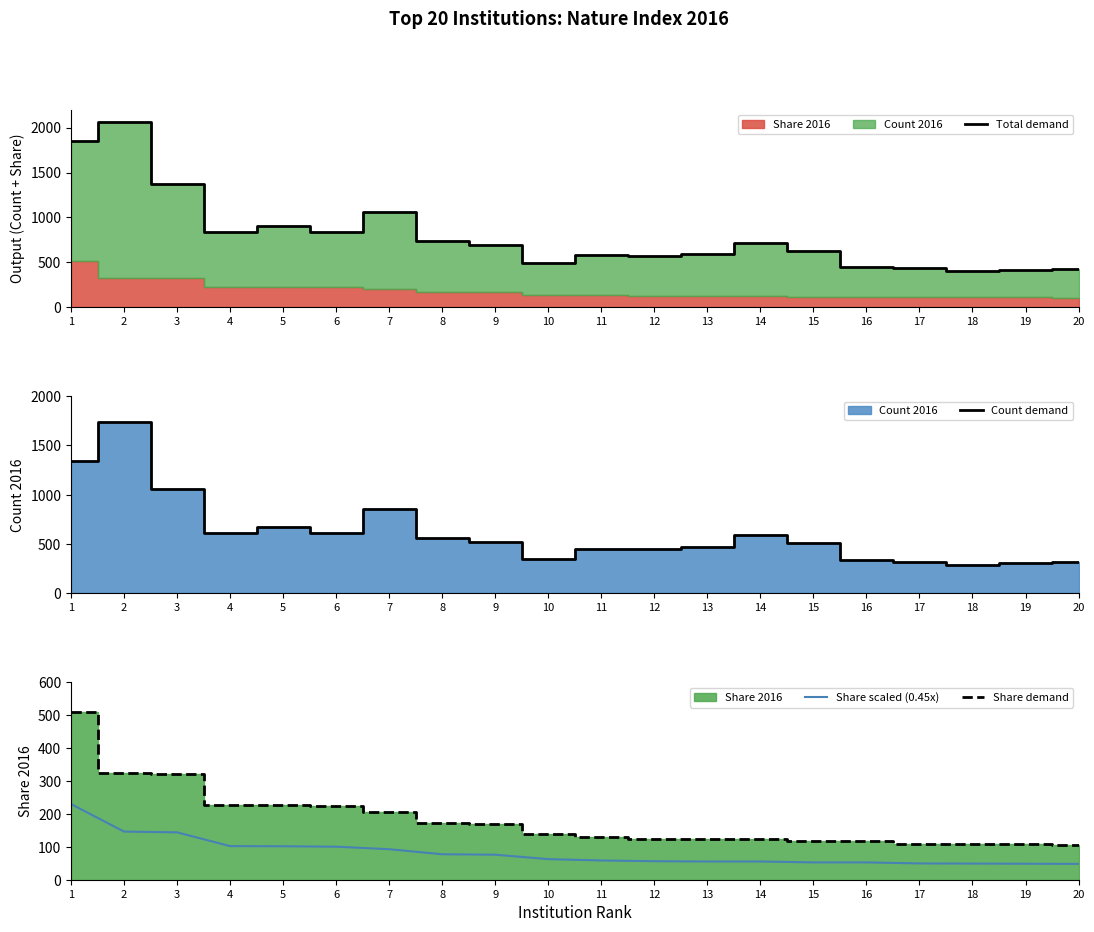

What is the value of the Count demand point at the 12th from the left?

447.0